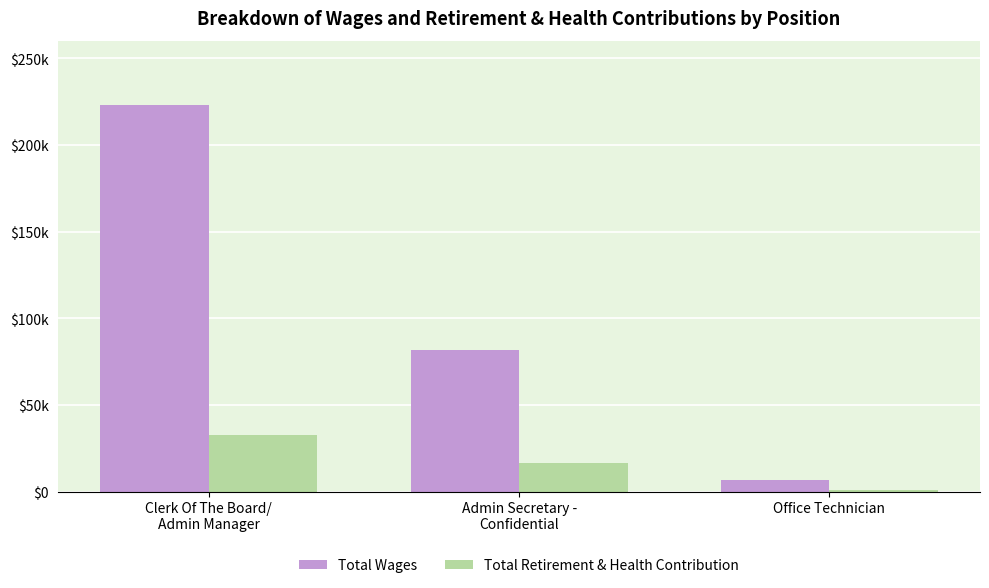

What is the average value of the Total Wages series?

104102